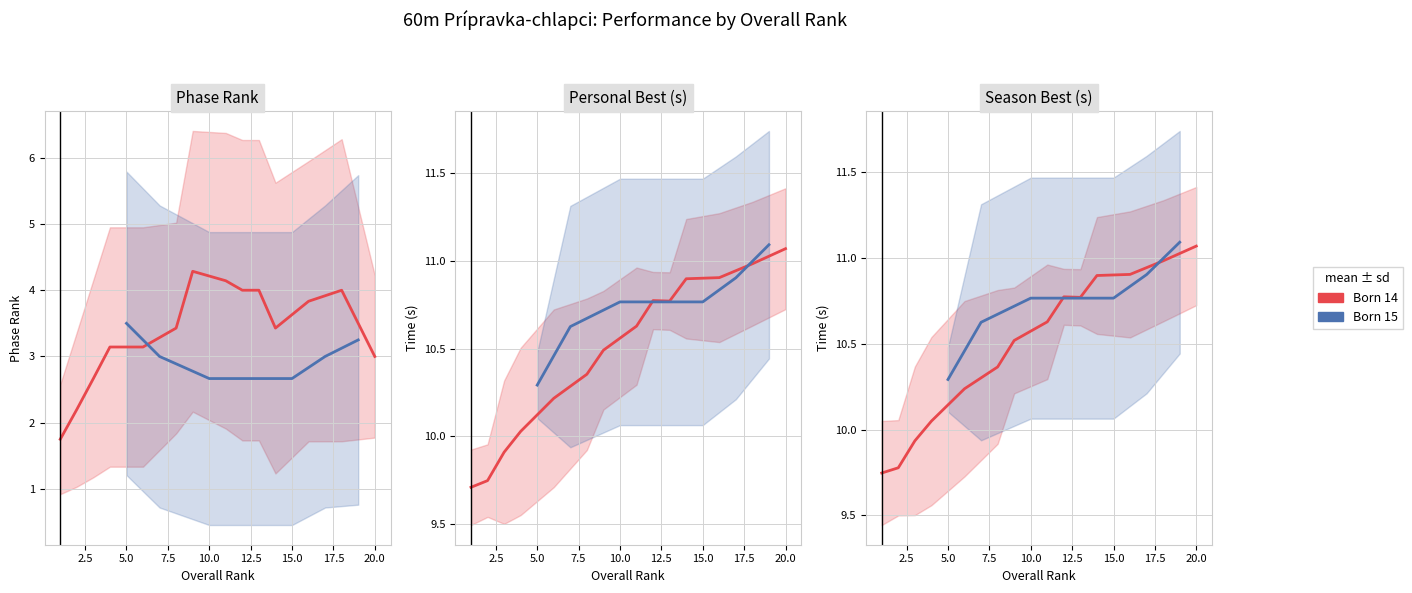

At which category does the chart reach its peak across all series?

20